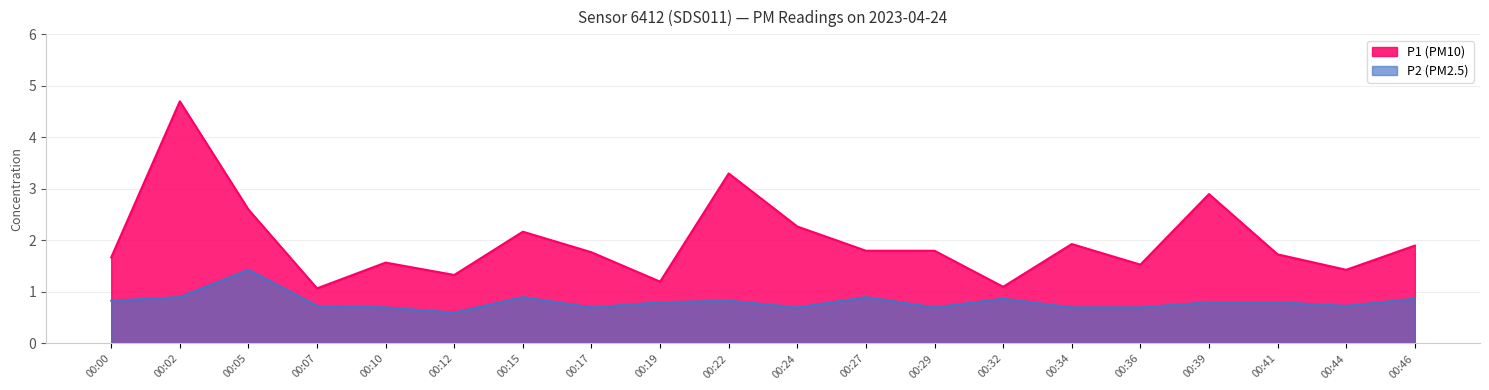

What is the sum of the P1 values at 00:17 and 00:34?

3.7